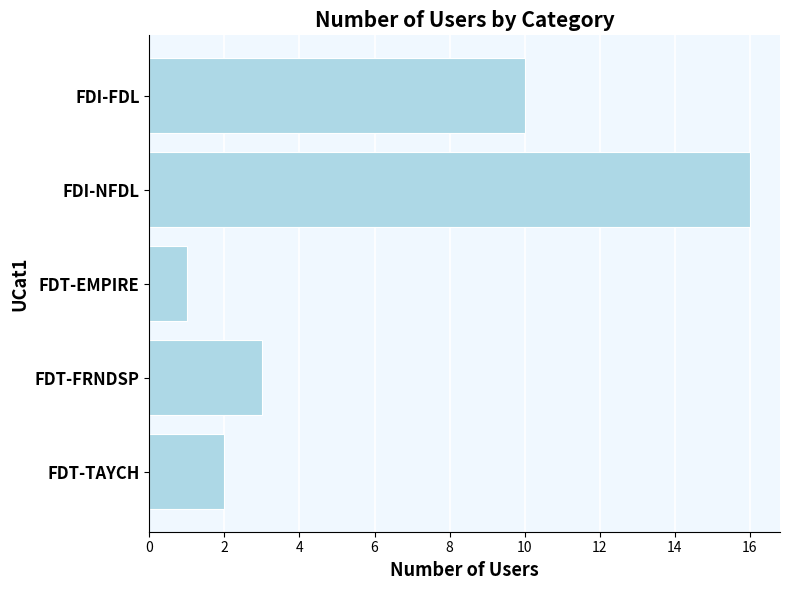

The value at FDI-FDL is 16. True or false?

False